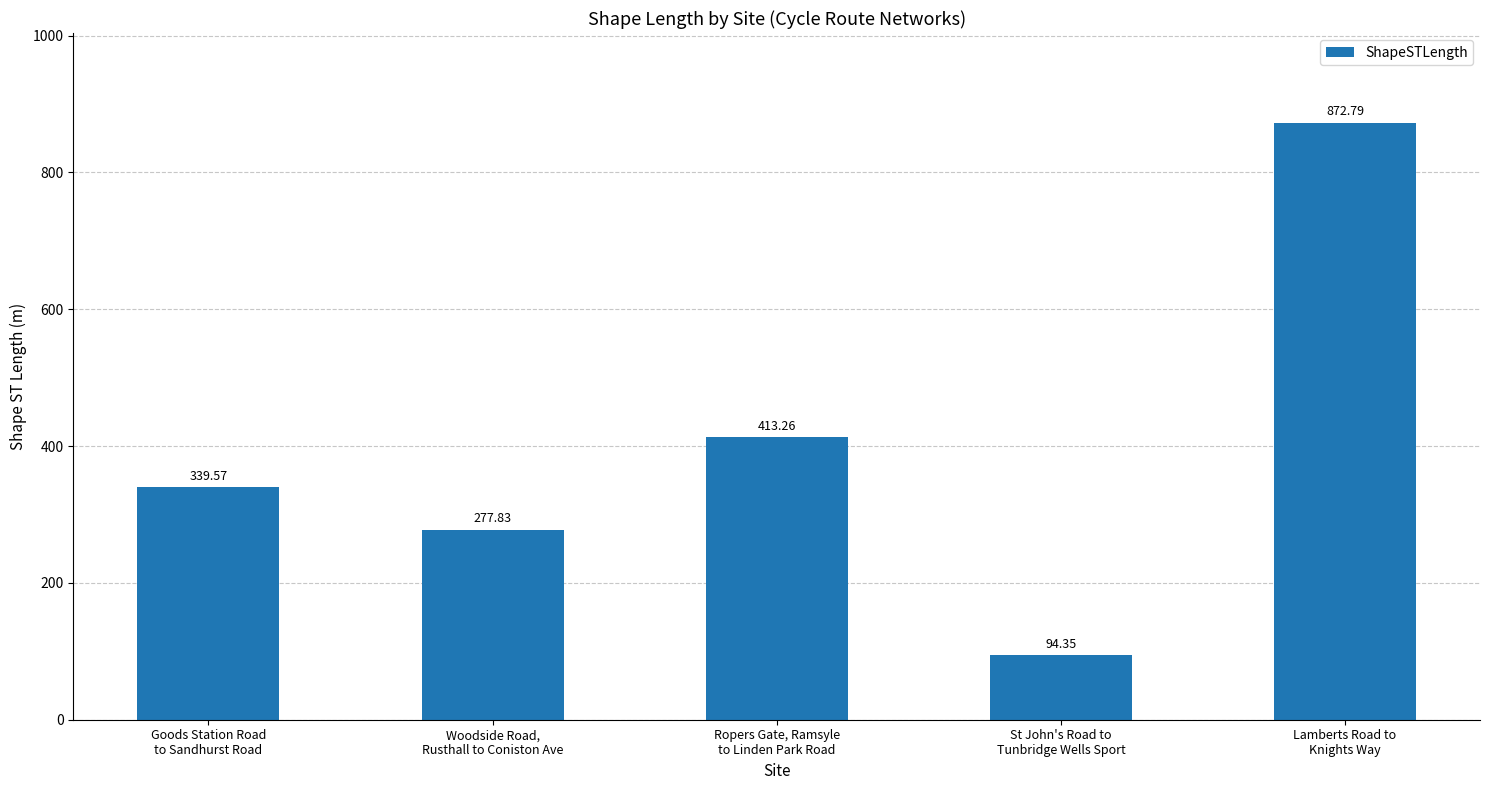

What is the change in value from Woodside Road,
Rusthall to Coniston Ave to Ropers Gate, Ramsyle
to Linden Park Road?

+135.4